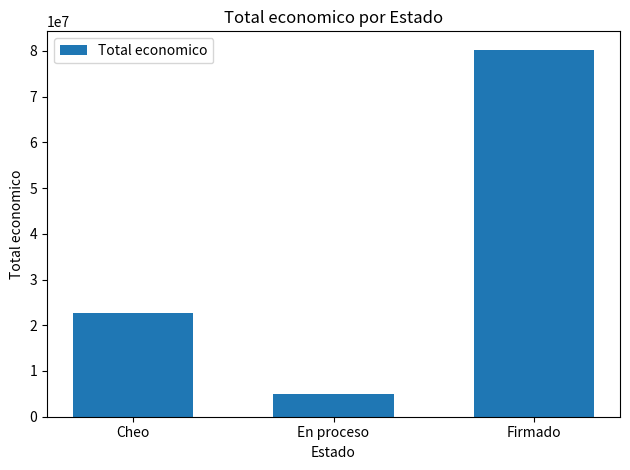

Reading left to right, transcribe all the data shown in this chart.

22698771	4903355	80272799